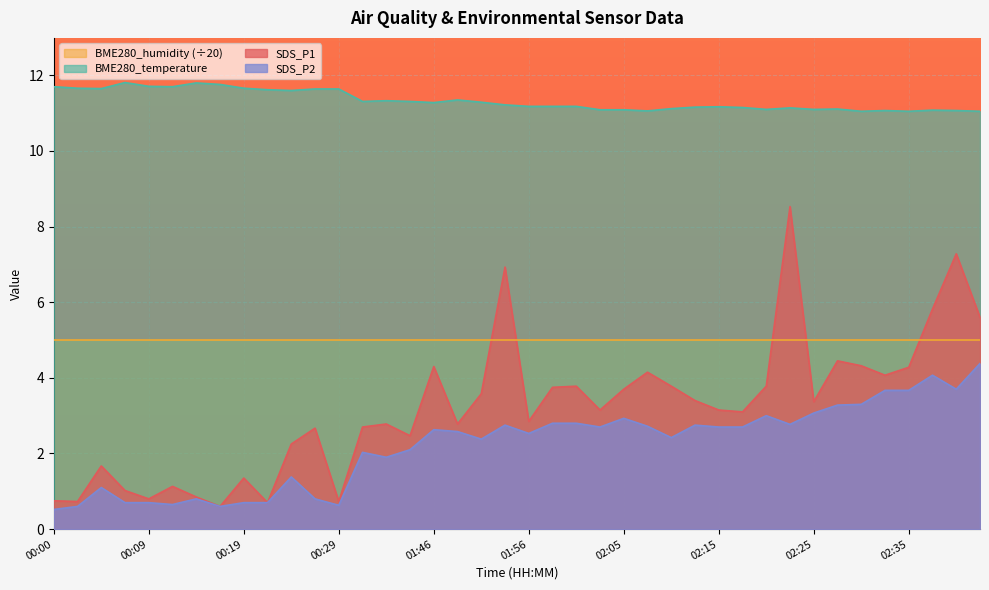

Is it true that SDS_P2 equals 2.8 at 02:01?

True